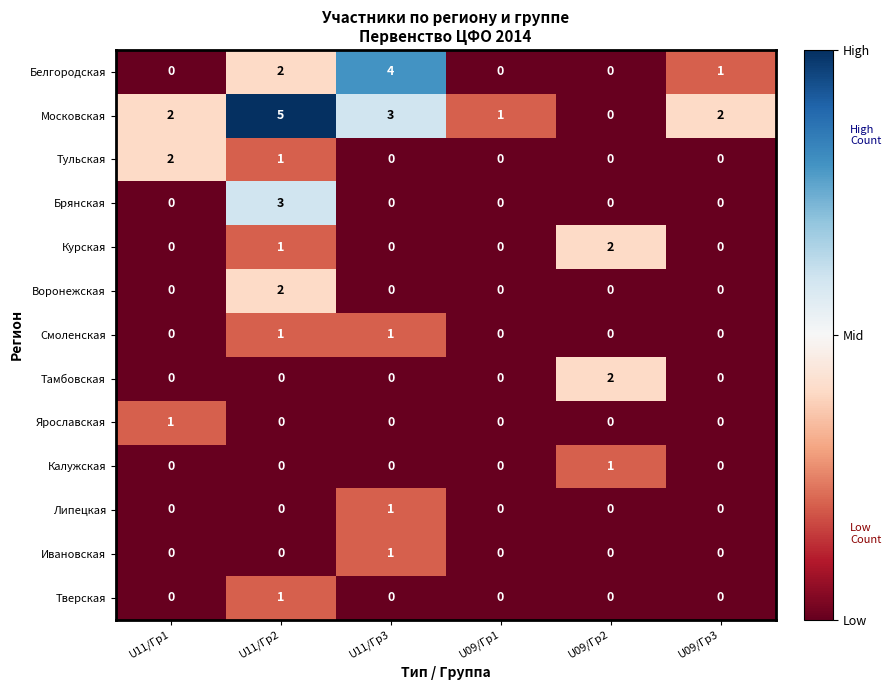

Is it true that Курская equals 1 at U09/Гр1?

False